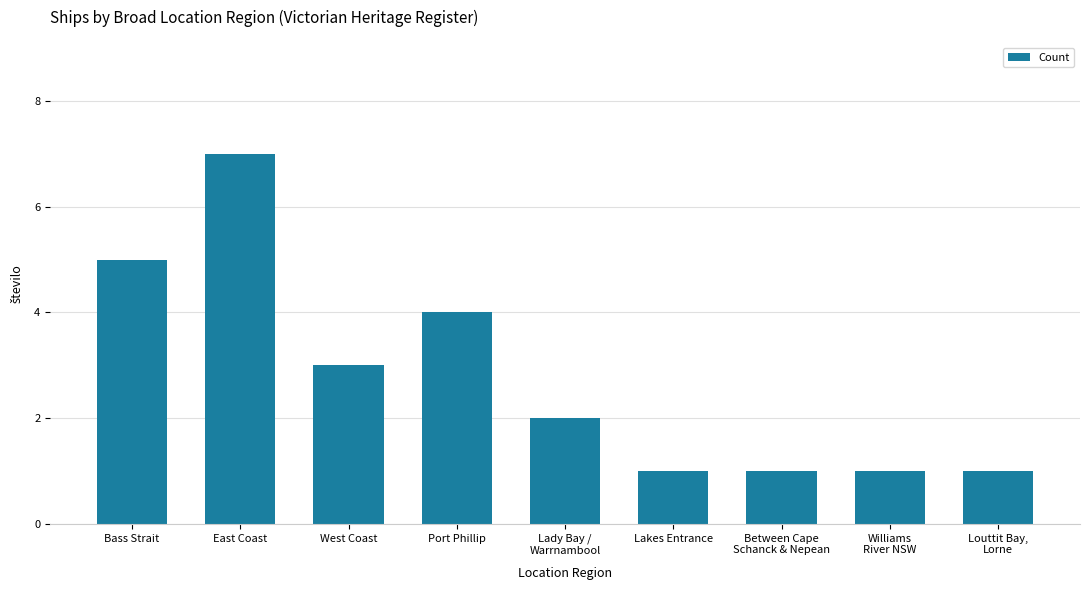

Reading left to right, extract all data points from this chart.

5	7	3	4	2	1	1	1	1